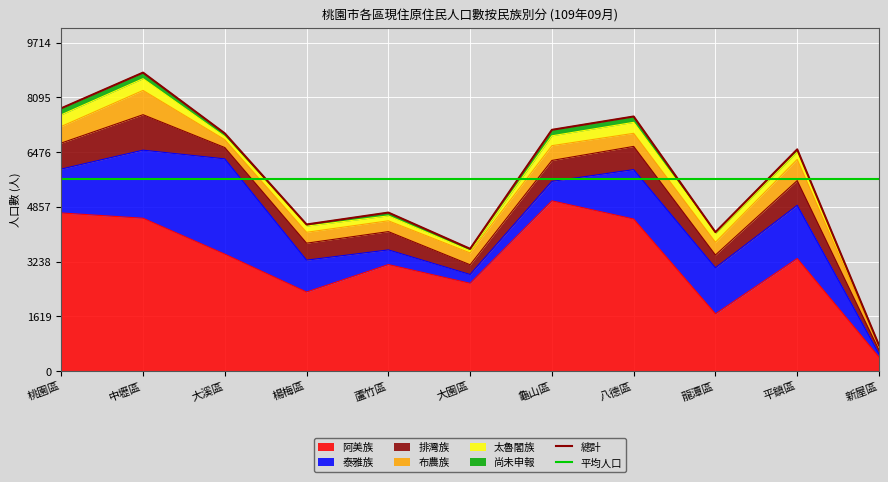

Reading left to right, transcribe all the data shown in this chart.

總計: 桃園區=7776.0	中壢區=8831.0	大溪區=7033.0	楊梅區=4338.0	蘆竹區=4690.0	大園區=3618.0	龜山區=7138.0	八德區=7533.0	龍潭區=4111.0	平鎮區=6560.0	新屋區=766.0
平均人口 (5672): 桃園區=5672.2	中壢區=5672.2	大溪區=5672.2	楊梅區=5672.2	蘆竹區=5672.2	大園區=5672.2	龜山區=5672.2	八德區=5672.2	龍潭區=5672.2	平鎮區=5672.2	新屋區=5672.2